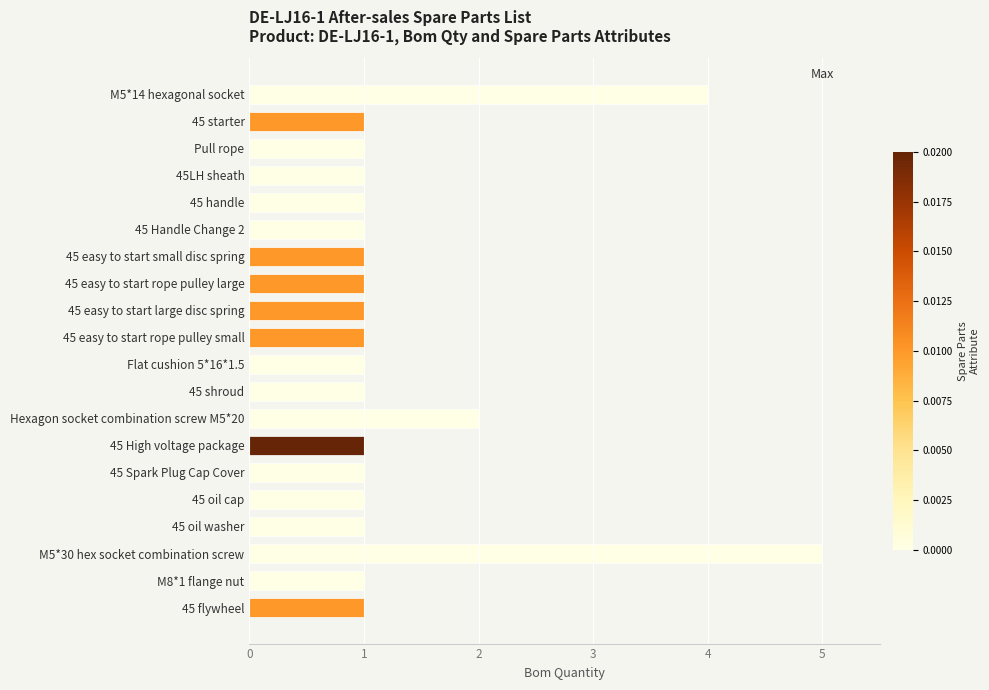

The value at 45 easy to start rope pulley small is 2. True or false?

False